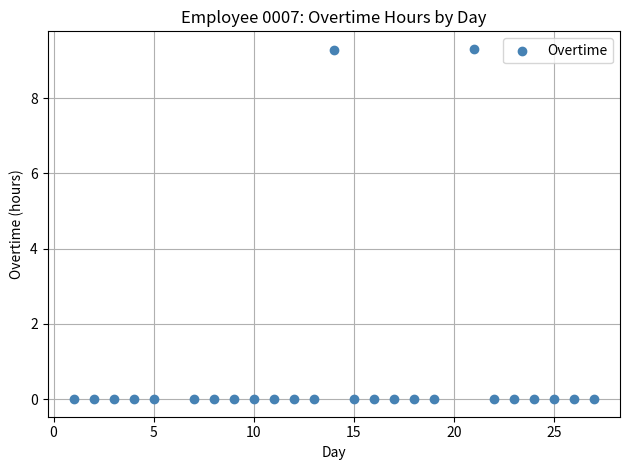

What is the range of X values (max minus min)?

26.0